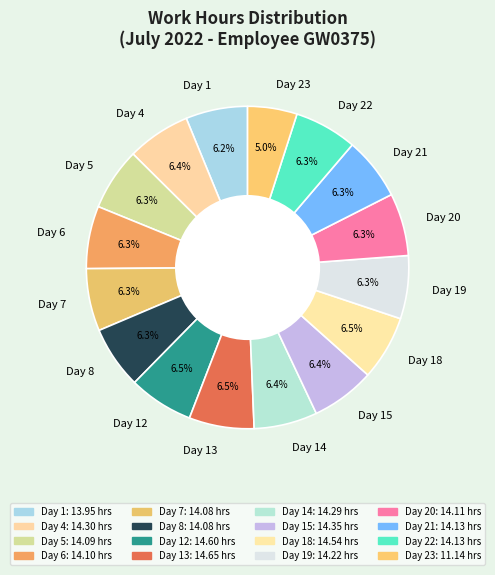

Combined, do Day 4 and Day 6 account for over 50%?

No